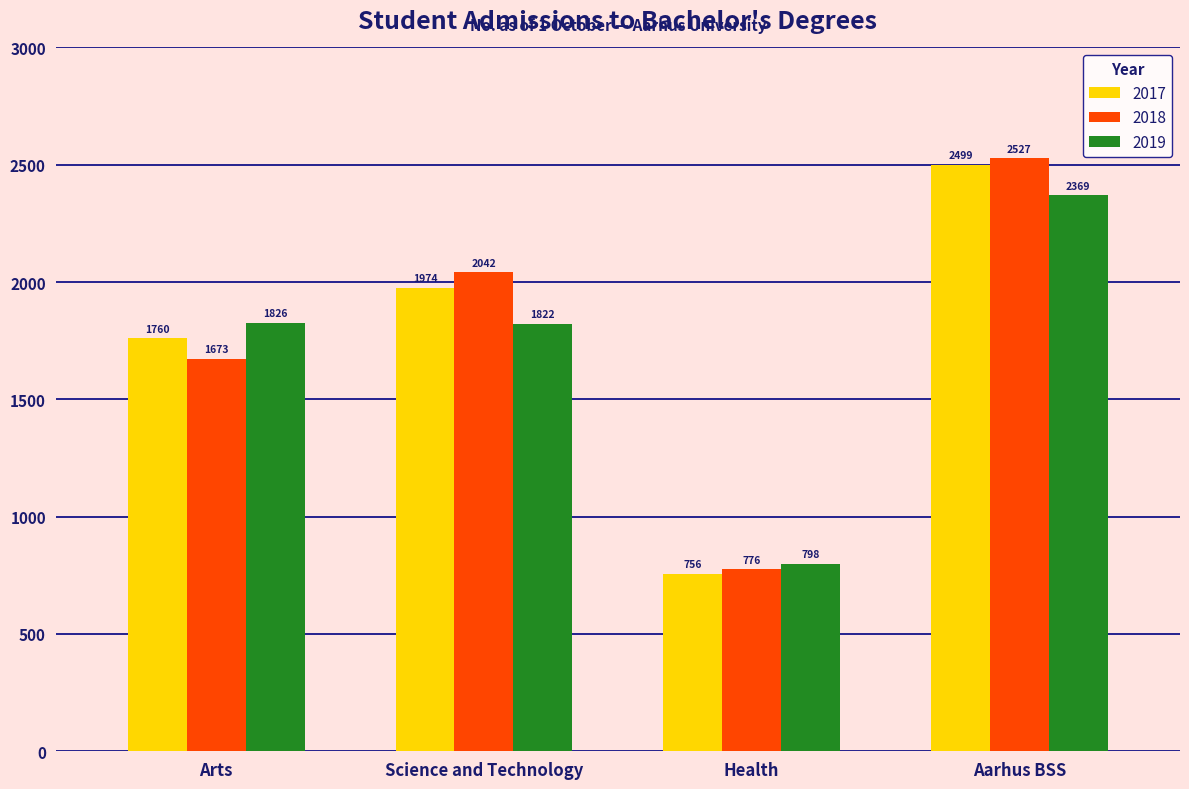

At which category is the sum across all series the highest?

Aarhus BSS